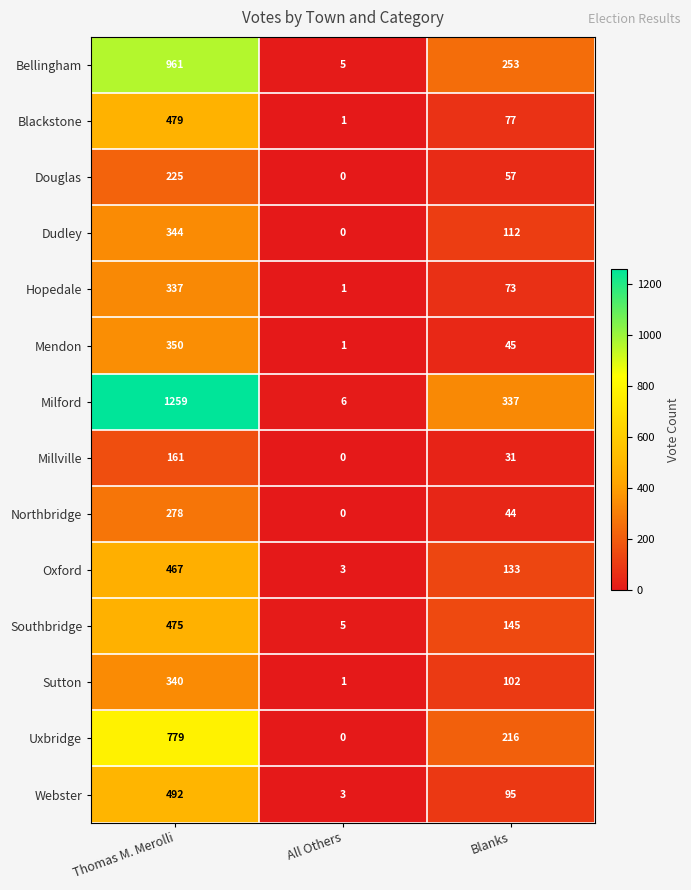

How many values in the Northbridge series are below 44?

1